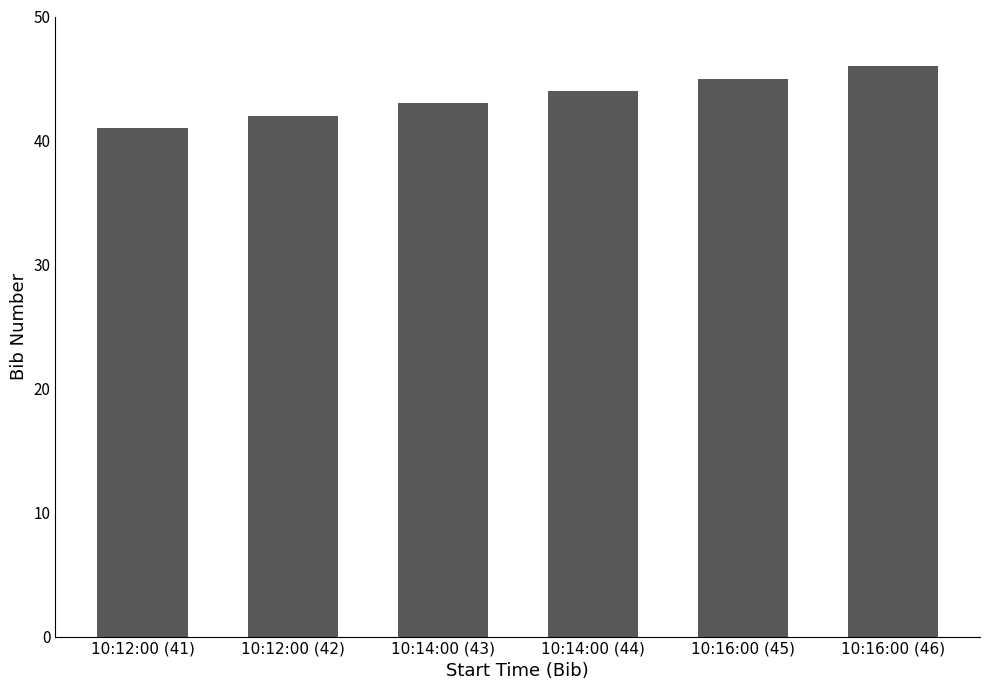

What is the ratio of the value at 10:14:00 (44) to the value at 10:12:00 (41)?

1.1